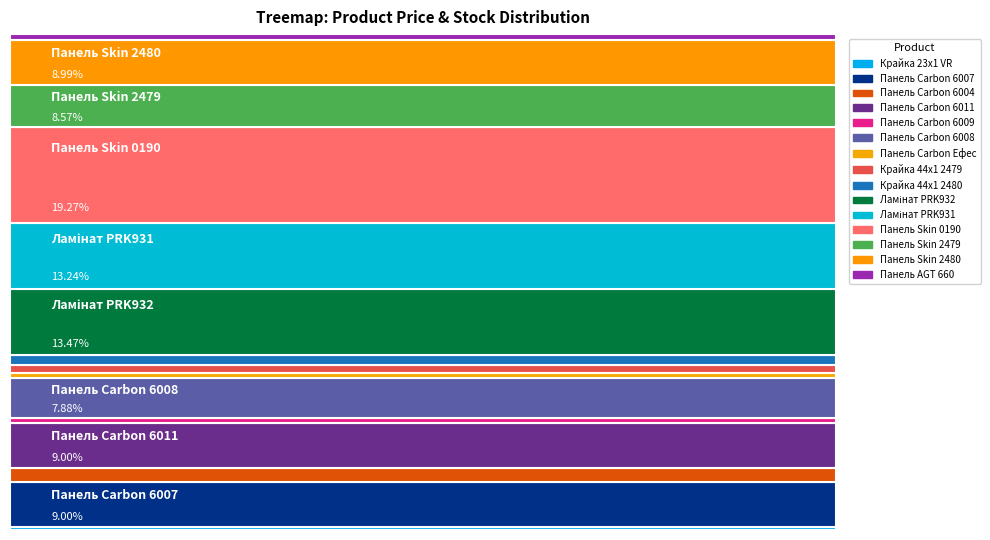

Reading left to right, extract all data points from this chart.

Ціна: Крайка 23x1 VR=32.0	Панель Carbon 6007=19343.1	Панель Carbon 6004=16448.2	Панель Carbon 6011=19343.1	Панель Carbon 6009=19343.1	Панель Carbon 6008=19343.1	Панель Carbon Ефес=19343.1	Крайка 44x1 2479=110.5	Крайка 44x1 2480=110.5	Ламінат PRK932=571.6	Ламінат PRK931=571.6	Панель Skin 0190=7360.2	Панель Skin 2479=7360.2	Панель Skin 2480=7360.2	Панель AGT 660=1332.7
Доп. ціна: Крайка 23x1 VR=3205.0	Панель Carbon 6007=19343.1	Панель Carbon 6004=16448.2	Панель Carbon 6011=19343.1	Панель Carbon 6009=19343.1	Панель Carbon 6008=19343.1	Панель Carbon Ефес=19343.1	Крайка 44x1 2479=11055.0	Крайка 44x1 2480=11055.0	Ламінат PRK932=1048.0	Ламінат PRK931=1048.0	Панель Skin 0190=7360.2	Панель Skin 2479=7360.2	Панель Skin 2480=7360.2	Панель AGT 660=1333.0
Залишок: Крайка 23x1 VR=360.0	Панель Carbon 6007=8.0	Панель Carbon 6004=3.0	Панель Carbon 6011=8.0	Панель Carbon 6009=0.0	Панель Carbon 6008=7.0	Панель Carbon Ефес=0.0	Крайка 44x1 2479=260.0	Крайка 44x1 2480=290.0	Ламінат PRK932=405.0	Ламінат PRK931=398.0	Панель Skin 0190=45.0	Панель Skin 2479=20.0	Панель Skin 2480=21.0	Панель AGT 660=16.0